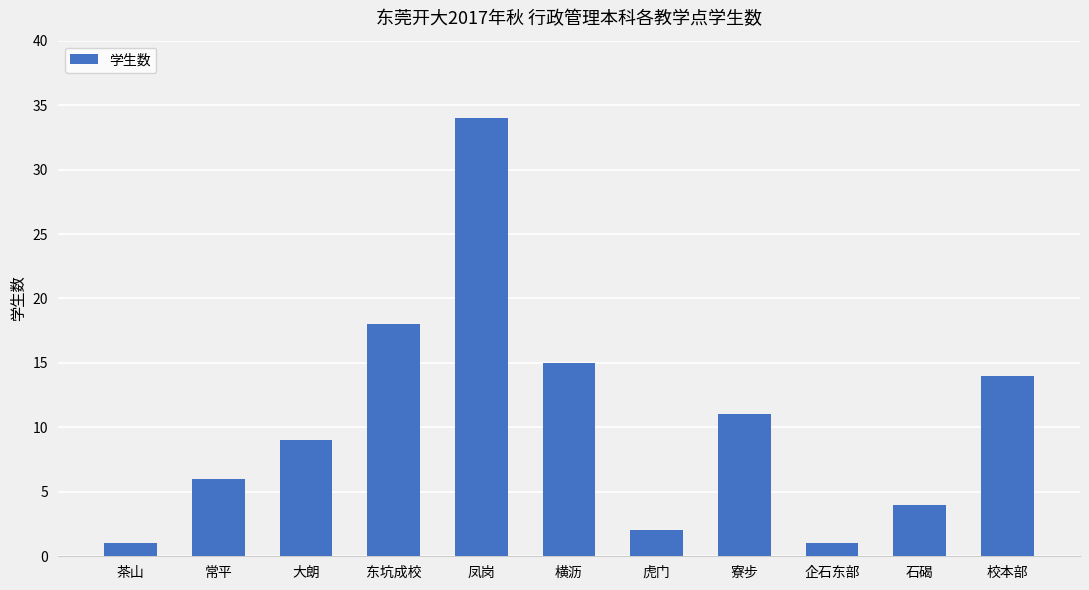

Does the chart contain any negative values?

No